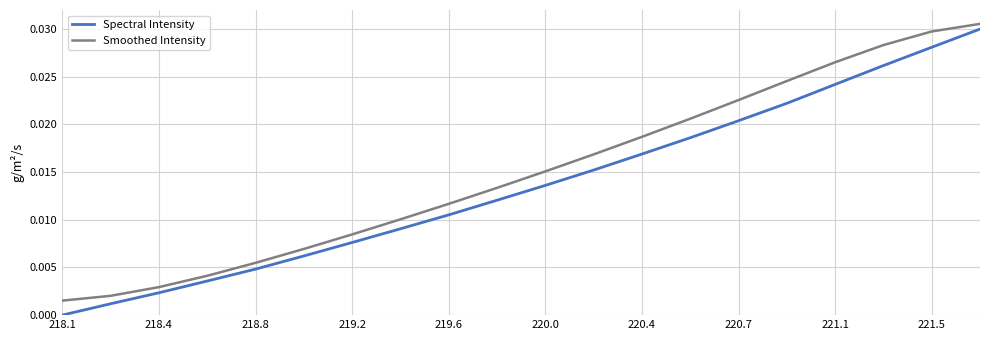

Count the number of categories in the chart.

20